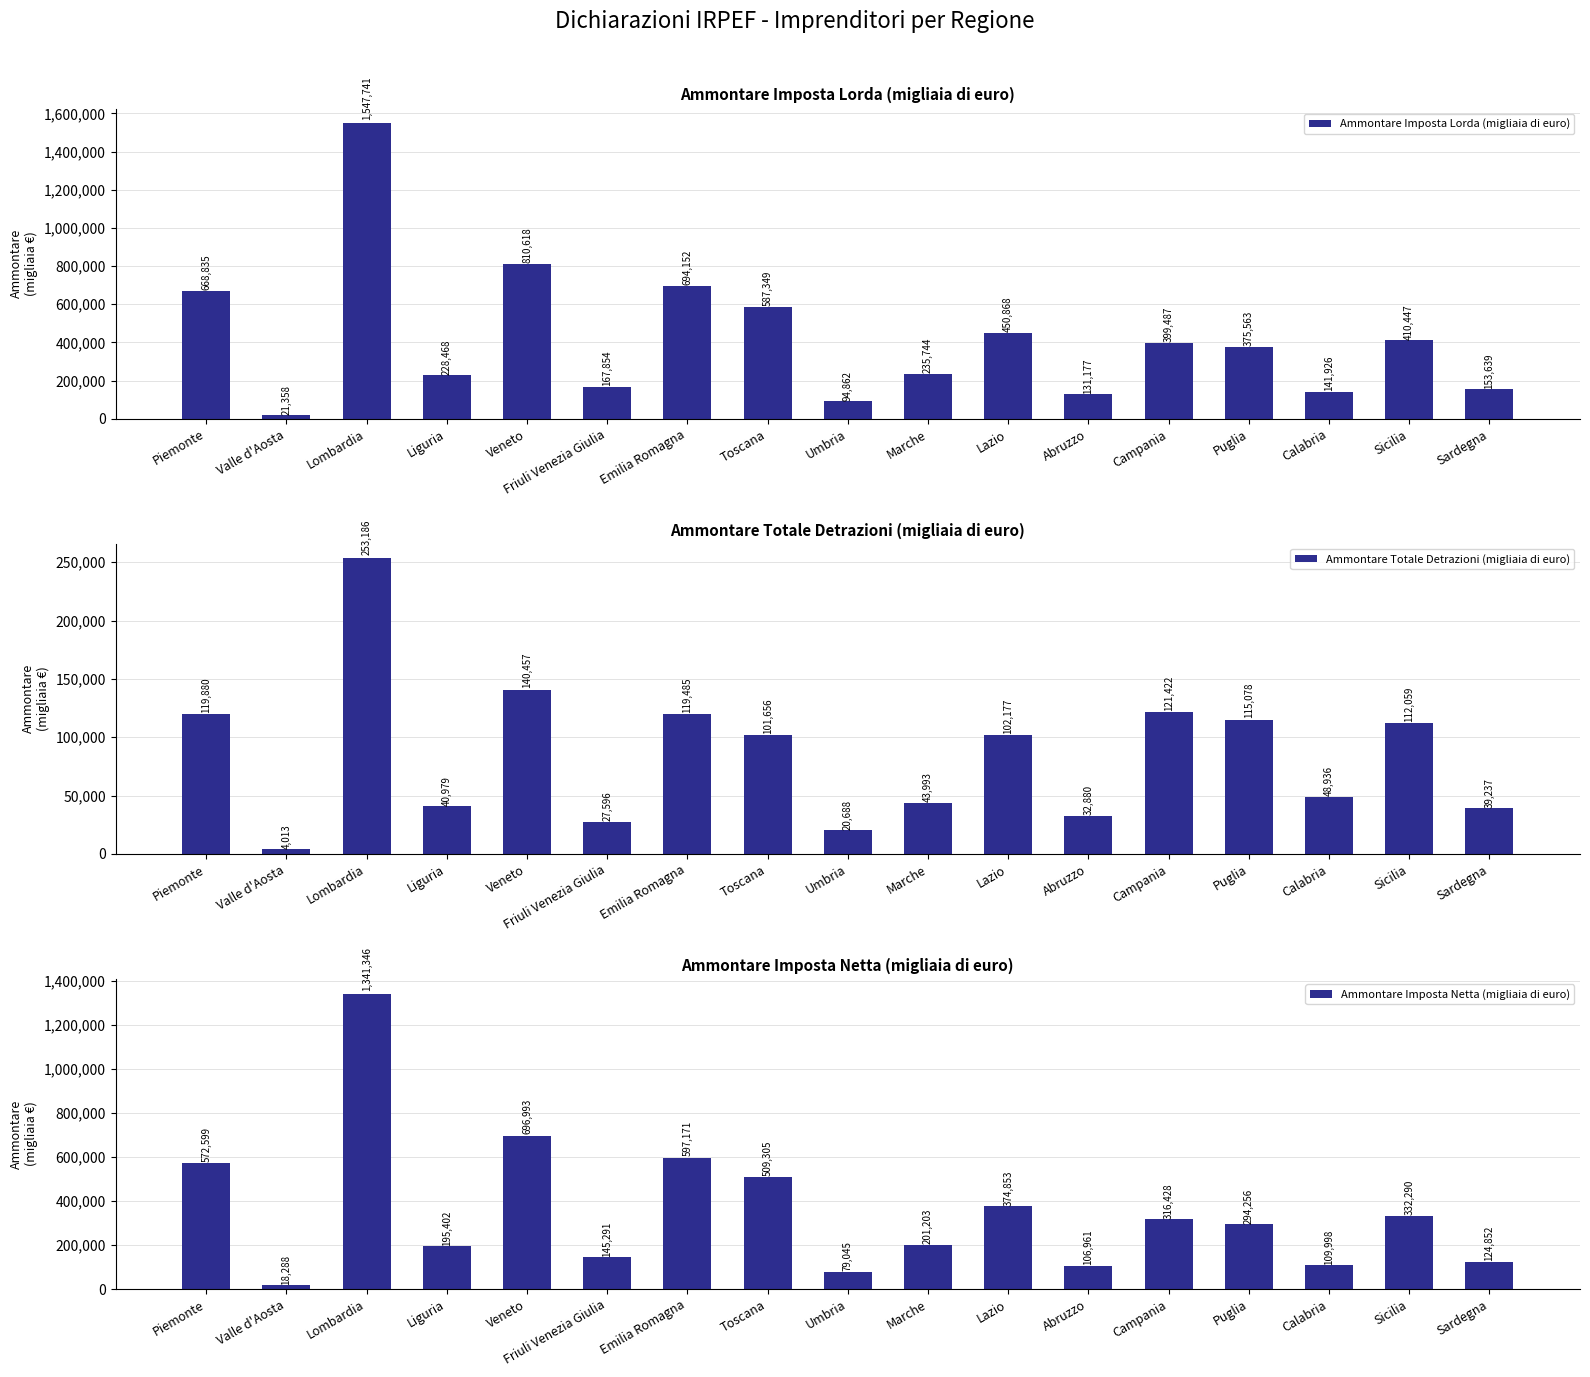

What is the total value across all series at Emilia Romagna?

1410808